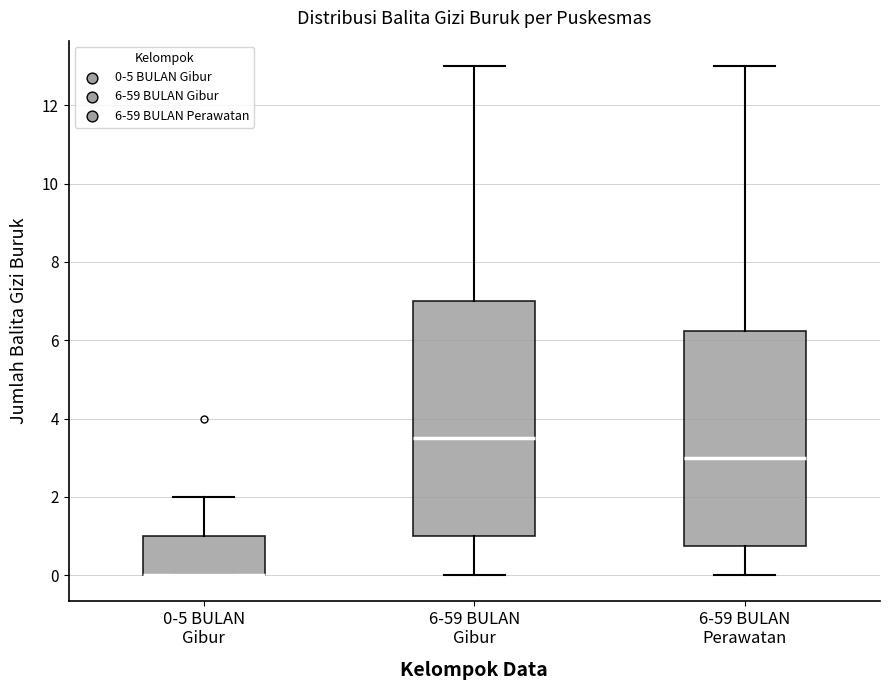

Reading left to right, read every box against the y-axis: the position of its median line, the range the box covers, and the ends of its whiskers. The values are not printed on the chart, so give them approximately, as read against the axis.

0-5 BULAN Gibur: median 0.0 (drawn on the box's lower edge), box 0.0 to 1.0, whiskers 0.0 to 2.0
6-59 BULAN Gibur: median 3.6, box 1.0 to 7.0, whiskers 0.0 to 13.0
6-59 BULAN Perawatan: median 3.0, box 0.8 to 6.2, whiskers 0.0 to 13.0